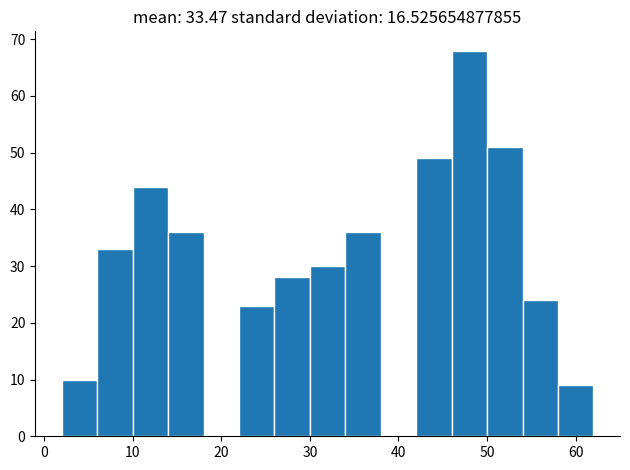

What is the height of the bar covering 10 to 14 on the x-axis? The values are not printed on the chart, so give them approximately, as read against the axis.

44